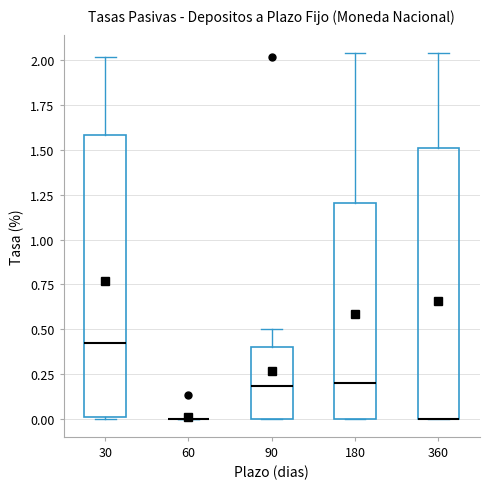

Reading left to right, transcribe this box plot: for each box, give where its median line is, the range the box spans, and where its two whiskers end, as read against the y-axis. The values are not printed on the chart, so give them approximately, as read against the axis.

30: median 0.40, box 0.00 to 1.60, whiskers 0.00 to 2.00
60: box collapsed to a line at 0.00, whiskers 0.00 to 0.00
90: median 0.20, box 0.00 to 0.40, whiskers 0.00 to 0.50
180: median 0.20, box 0.00 to 1.20, whiskers 0.00 to 2.05
360: median 0.00 (drawn on the box's lower edge), box 0.00 to 1.50, whiskers 0.00 to 2.05